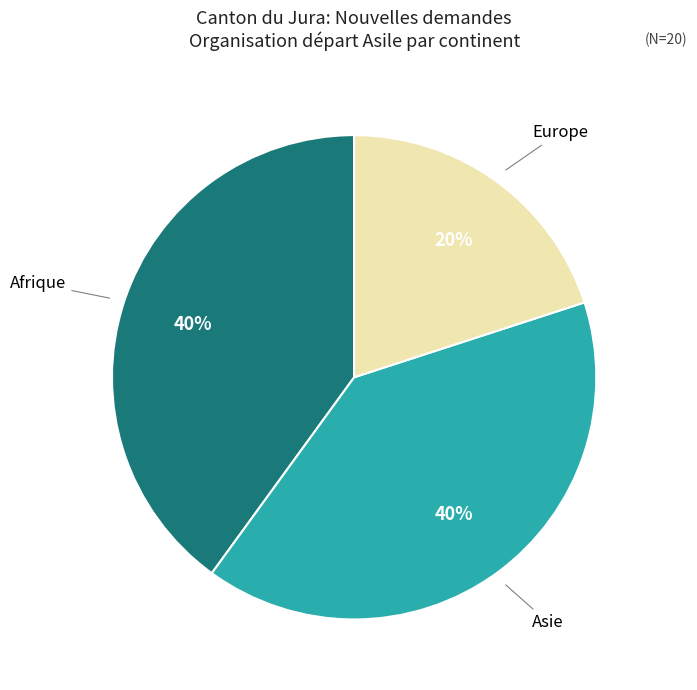

To the nearest percent, what is the average slice percentage?

33%